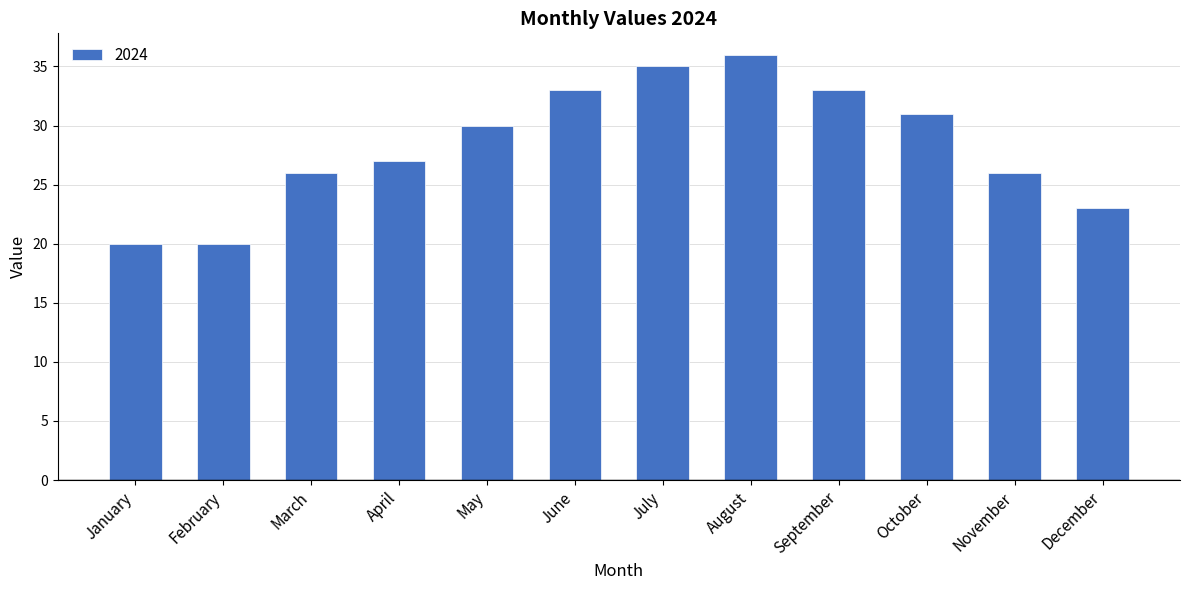

Count the number of data series in this chart.

1